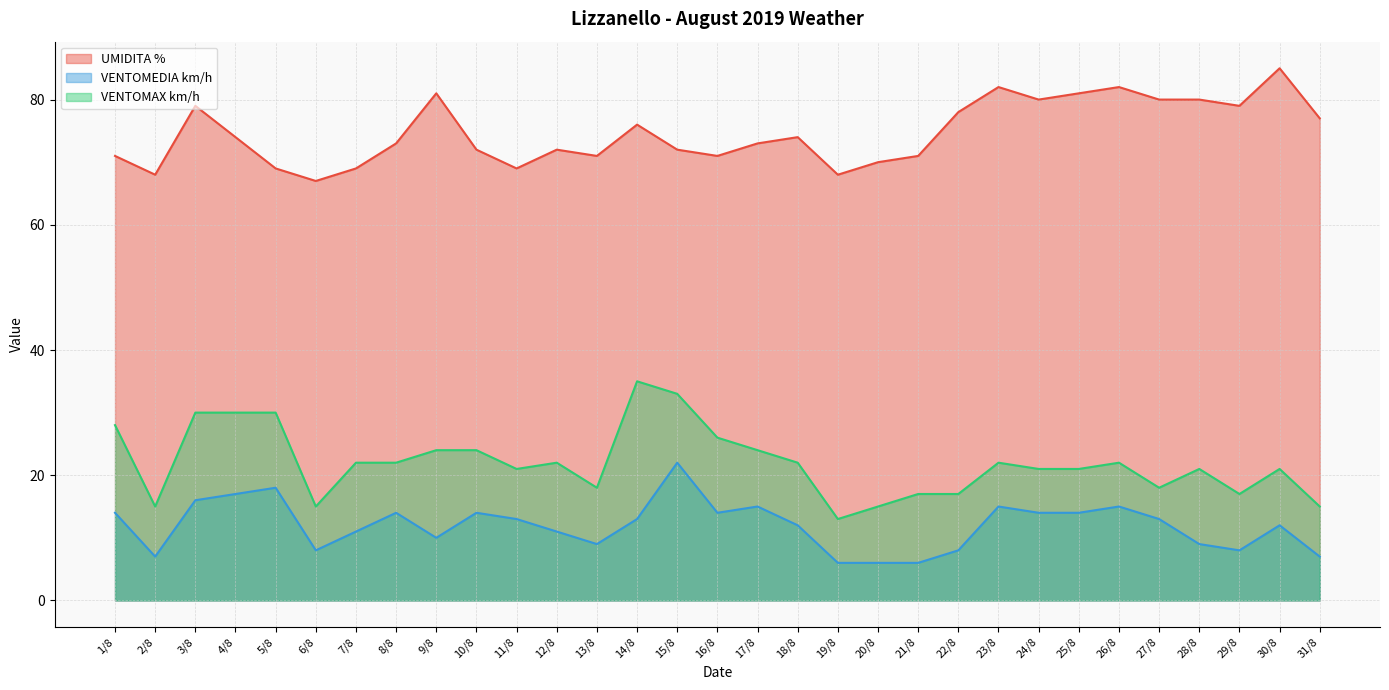

Which label corresponds to the largest value in the chart?

30/8